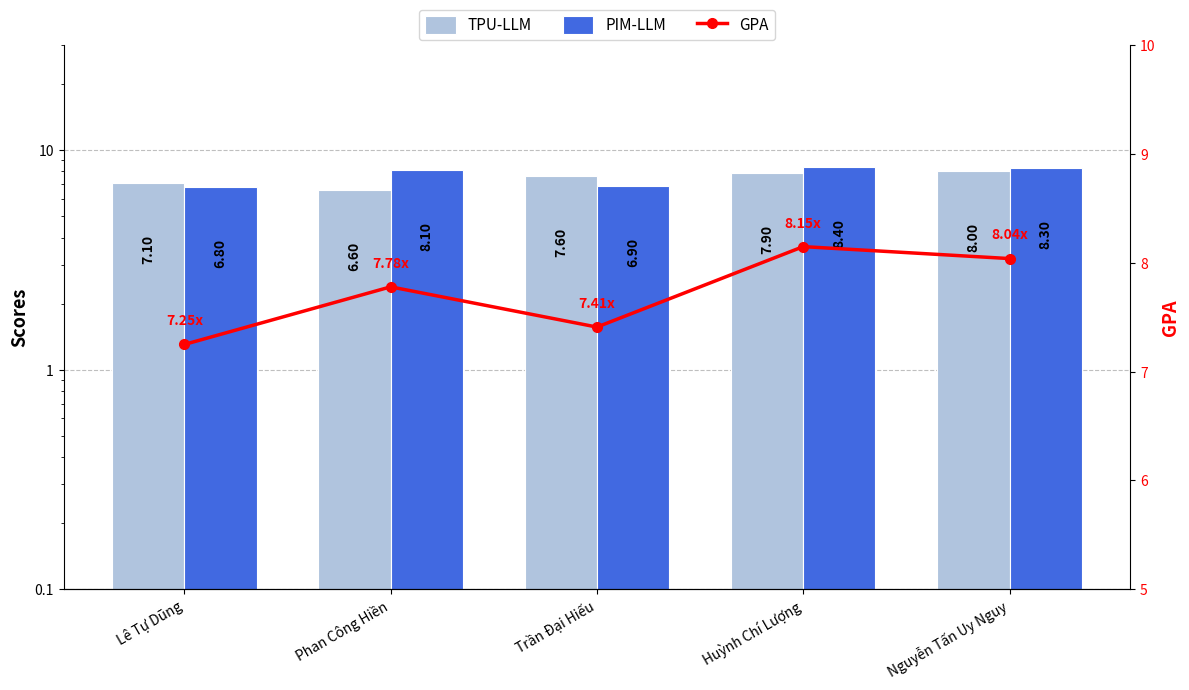

At which category does the chart reach its minimum across all series?

Phan Công Hiền